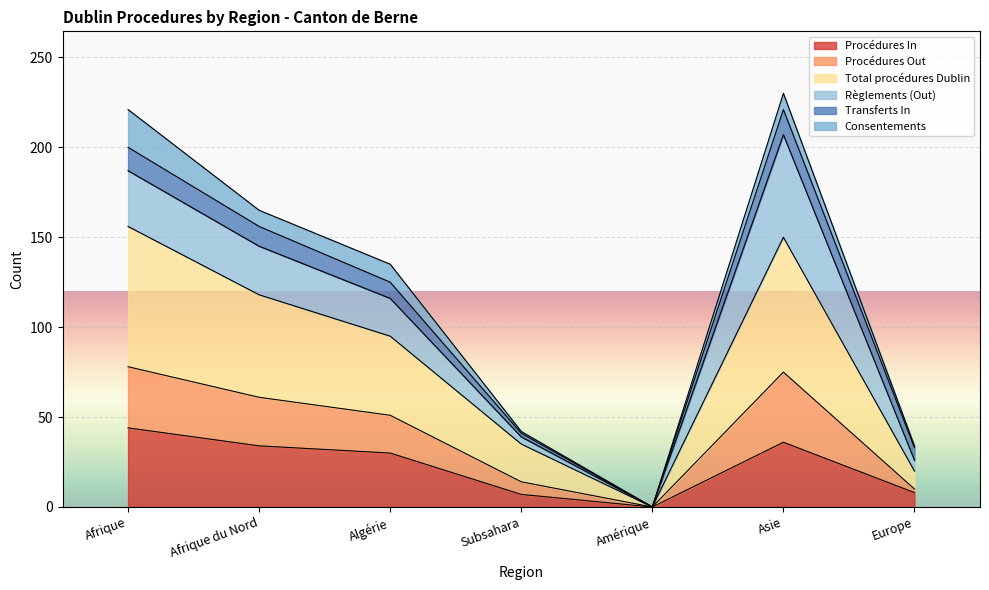

In Procédures In, how many points are lower than both neighbors (excluding endpoints)?

1